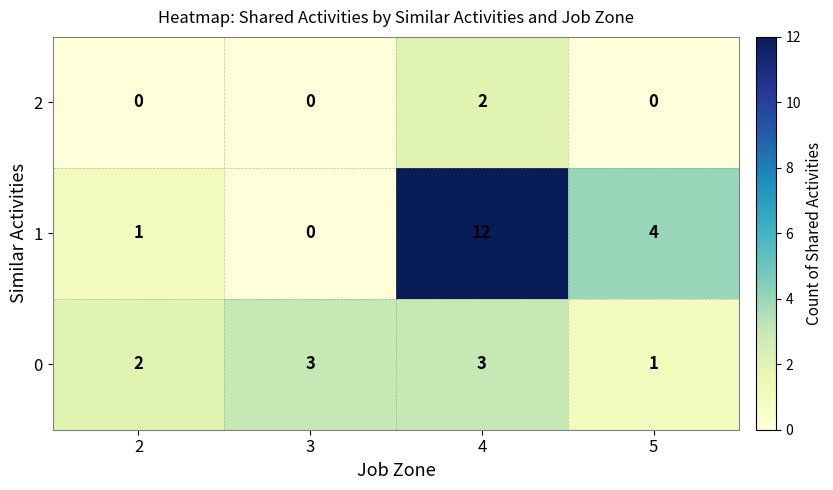

At which category does the chart reach its peak across all series?

4